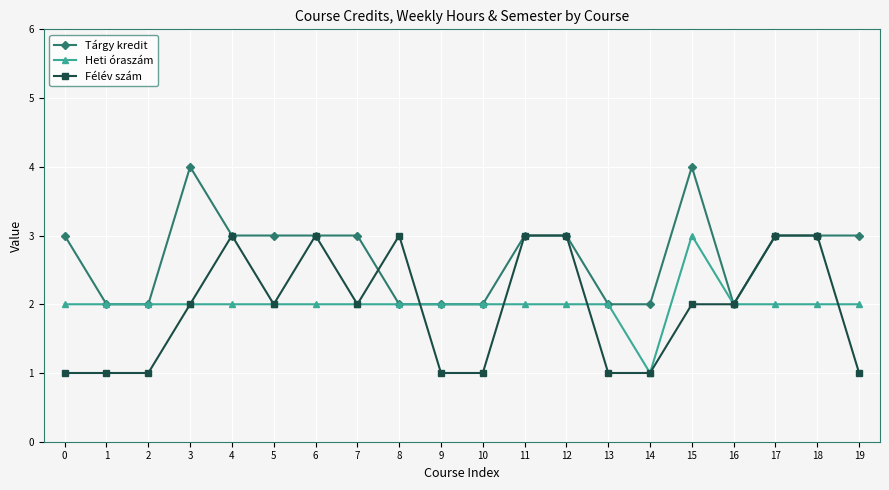

What is the value of the Heti óraszám point at the 20th from the left?

2